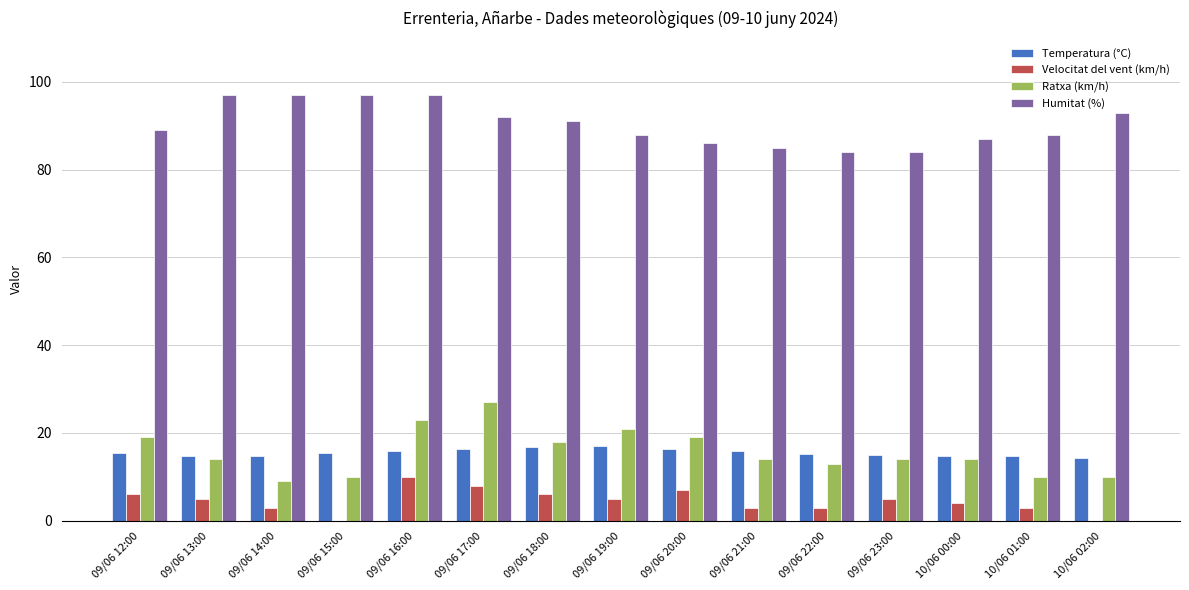

At which label does Ratxa (km/h) reach its peak?

09/06 17:00